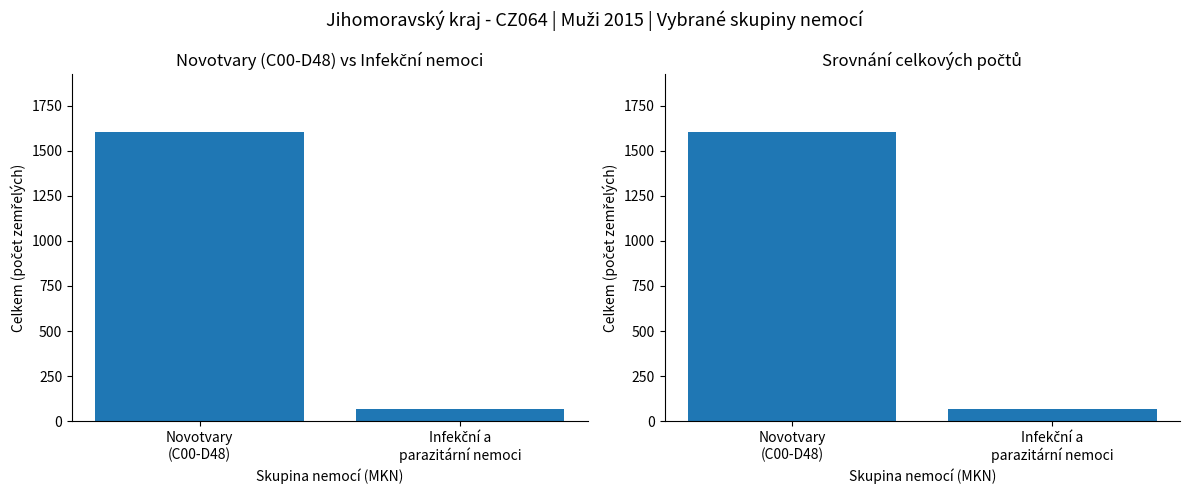

What is the label of the 1st bar from the right?

Infekční a
parazitární nemoci